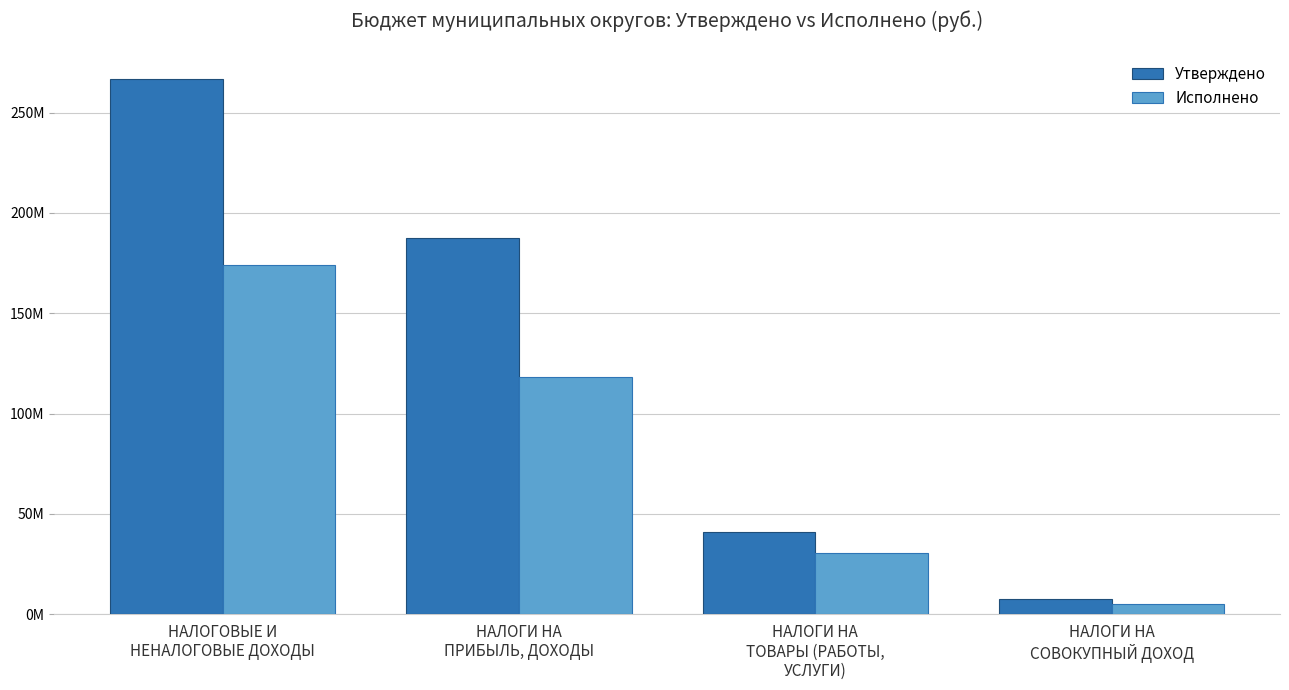

Rank the categories by Исполнено value from lowest to highest.

НАЛОГИ НА
СОВОКУПНЫЙ ДОХОД, НАЛОГИ НА
ТОВАРЫ (РАБОТЫ,
УСЛУГИ), НАЛОГИ НА
ПРИБЫЛЬ, ДОХОДЫ, НАЛОГОВЫЕ И
НЕНАЛОГОВЫЕ ДОХОДЫ